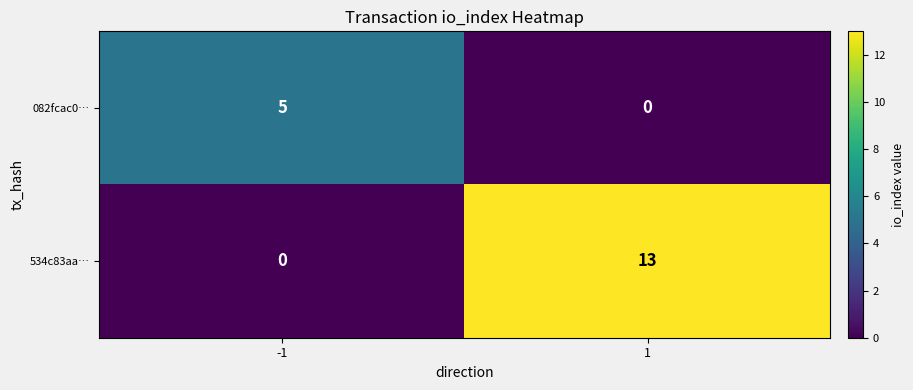

Count the number of categories in the chart.

2